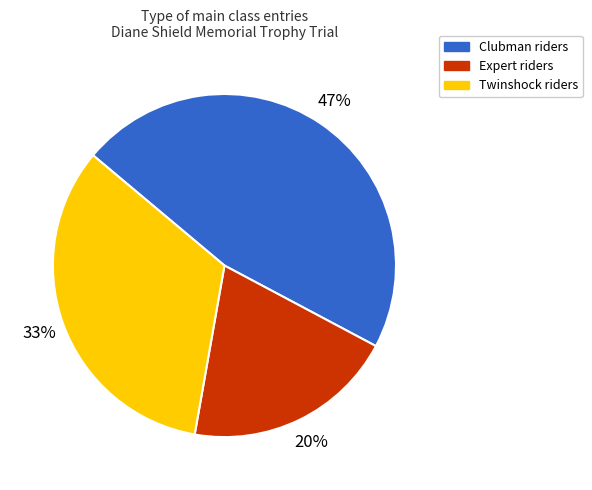

What percentage is the Twinshock slice, to the nearest percent?

33%